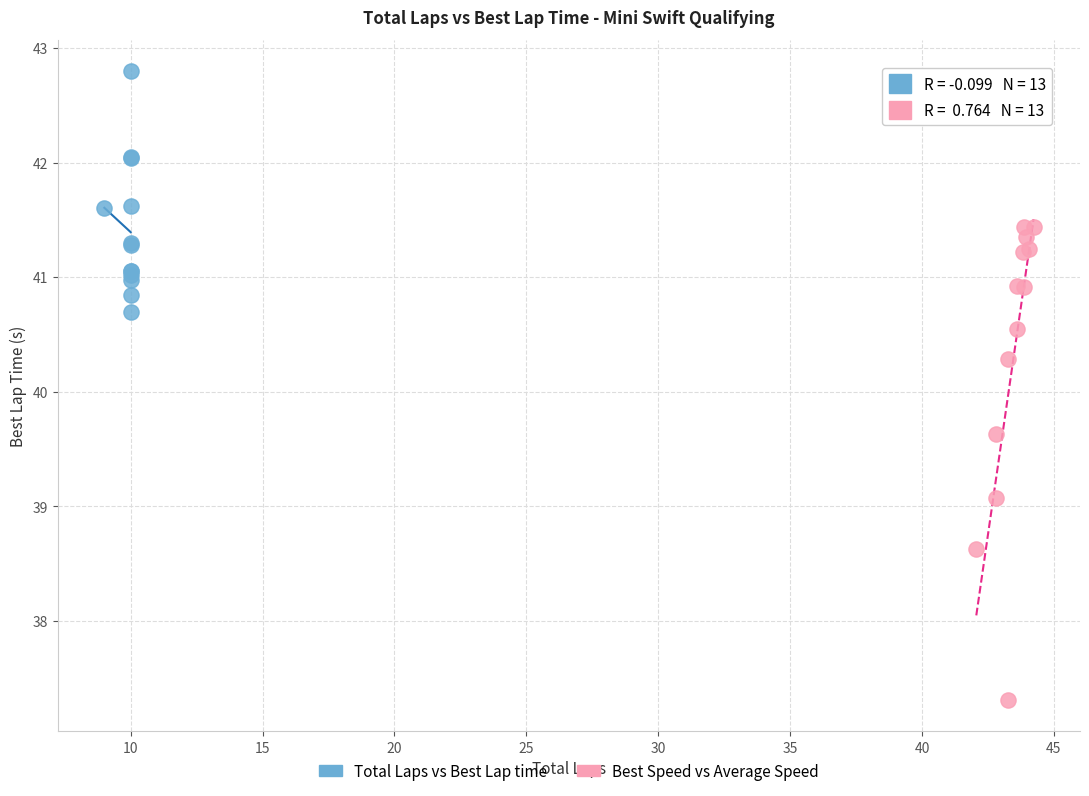

Which series contains the lowest Y value?

Best Speed vs Average Speed